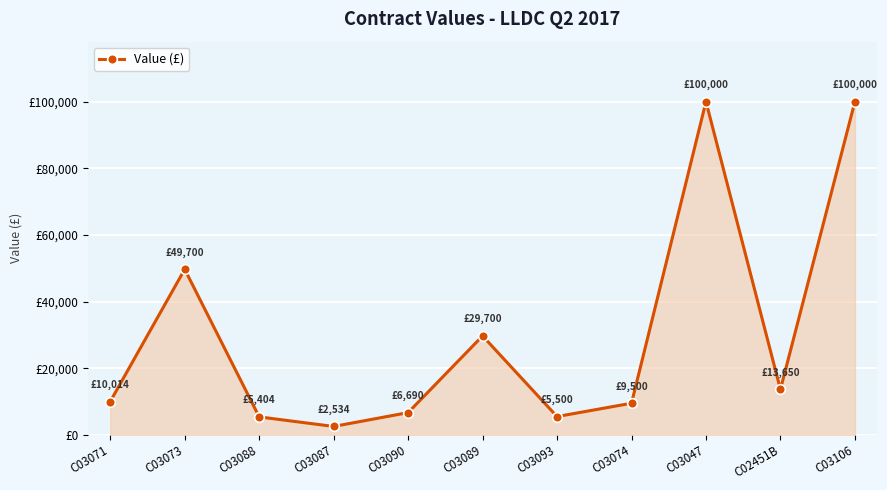

The chart shows a value of 6236.2 at C02451B. True or false?

False